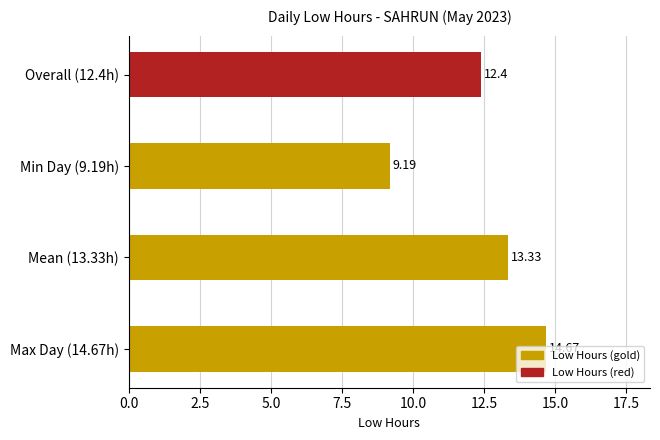

List the labels in order of value, largest first.

Max Day (14.67h), Mean (13.33h), Overall (12.4h), Min Day (9.19h)